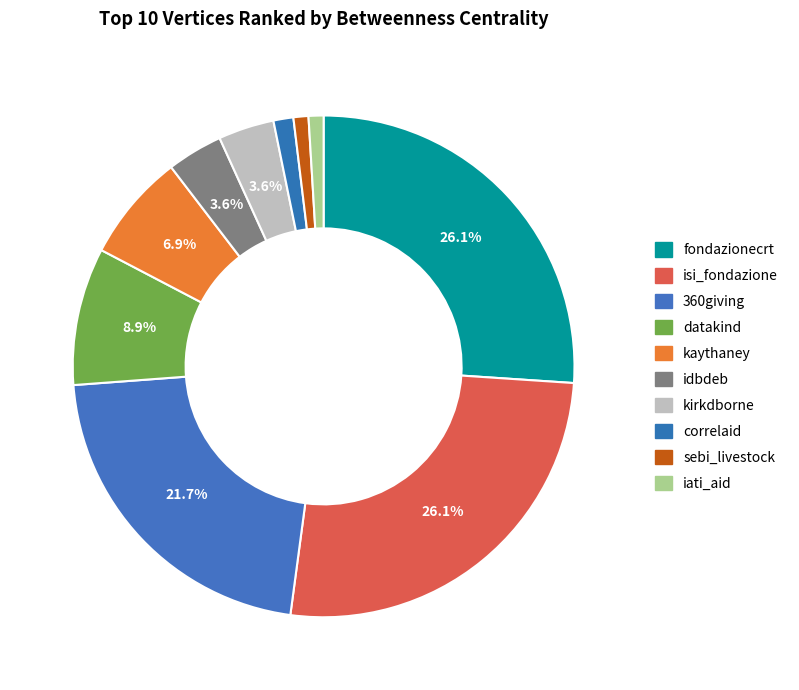

The sebi_livestock slice represents 9% of the pie. True or false?

False